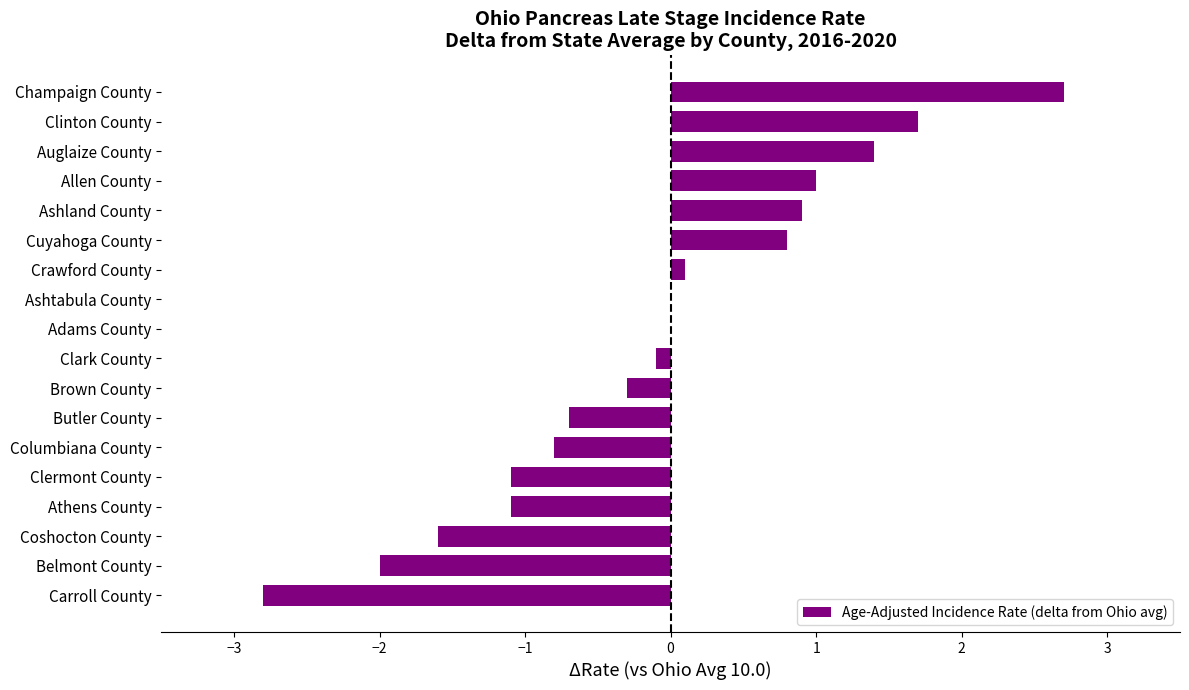

What is the sum of all values?

-1.9